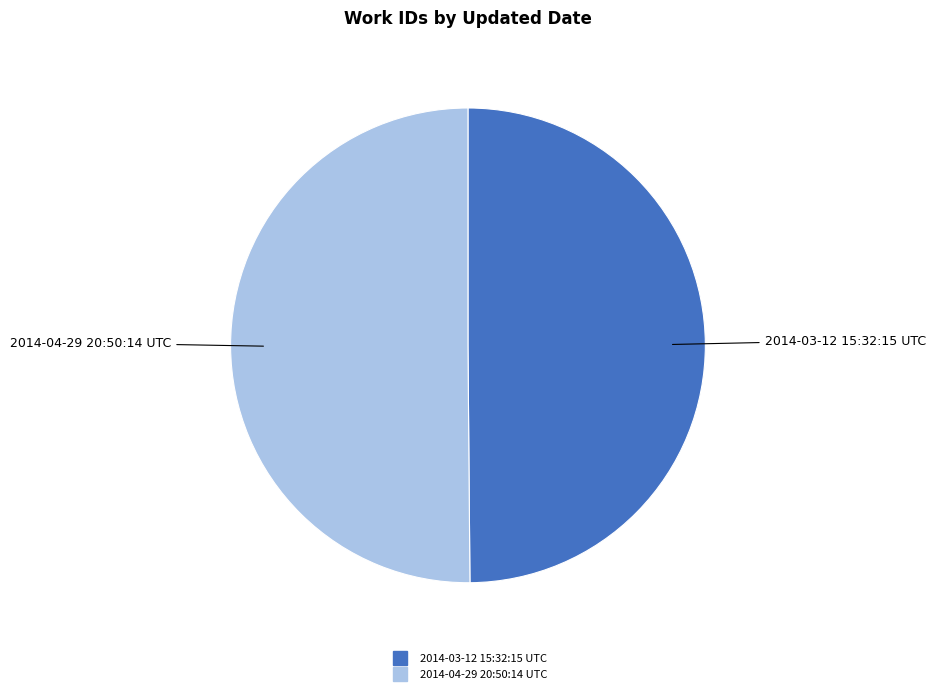

Count the number of slices in the pie.

2